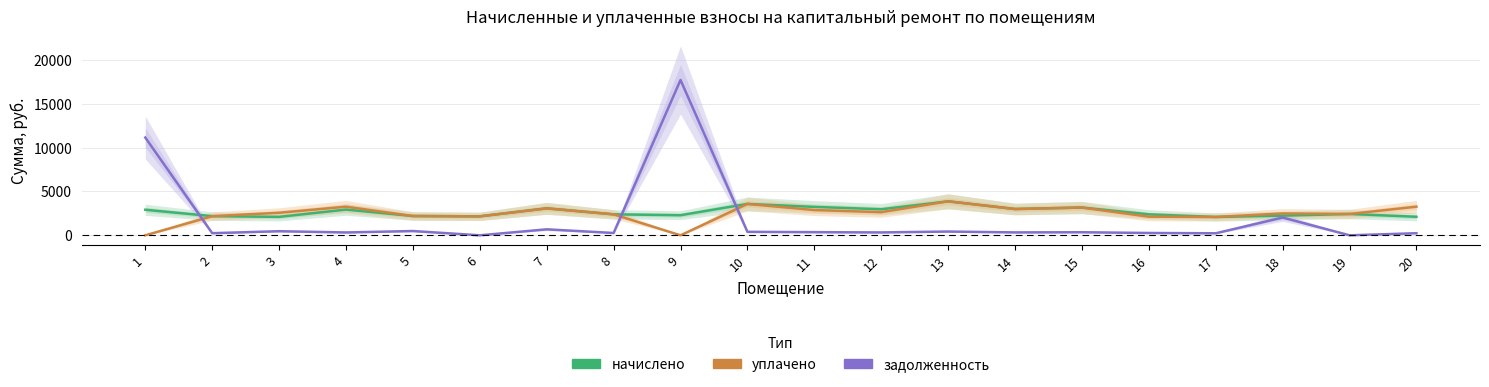

Which series has the largest total across all categories?

начислено